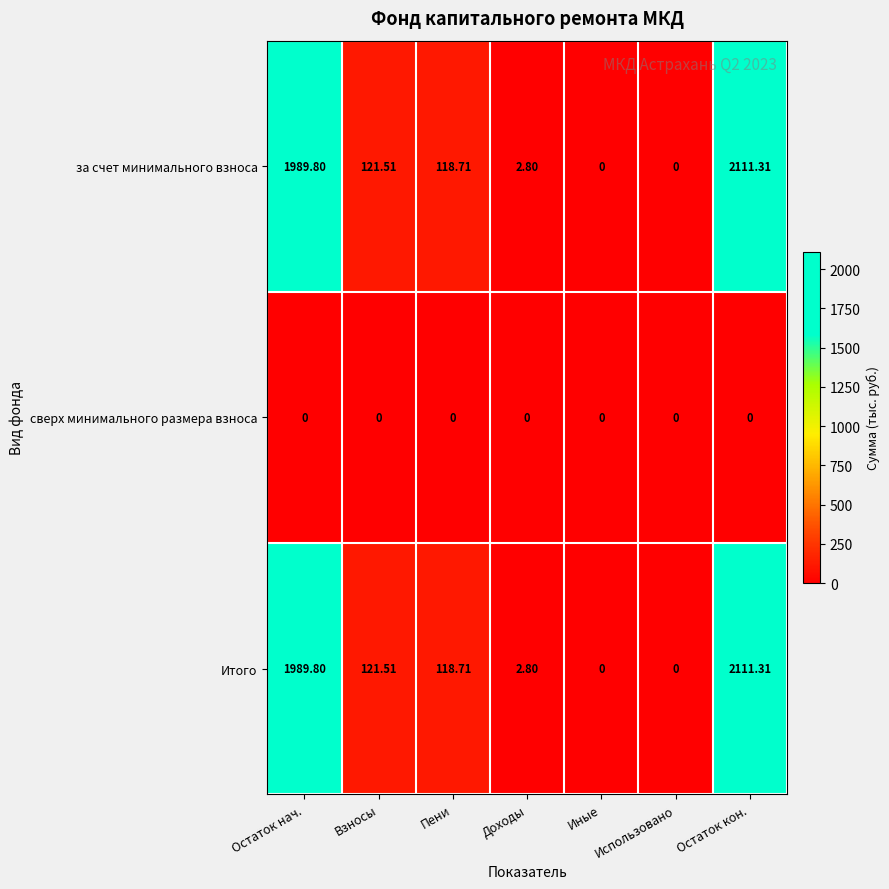

At which label is Итого closest to 1055?

Взносы